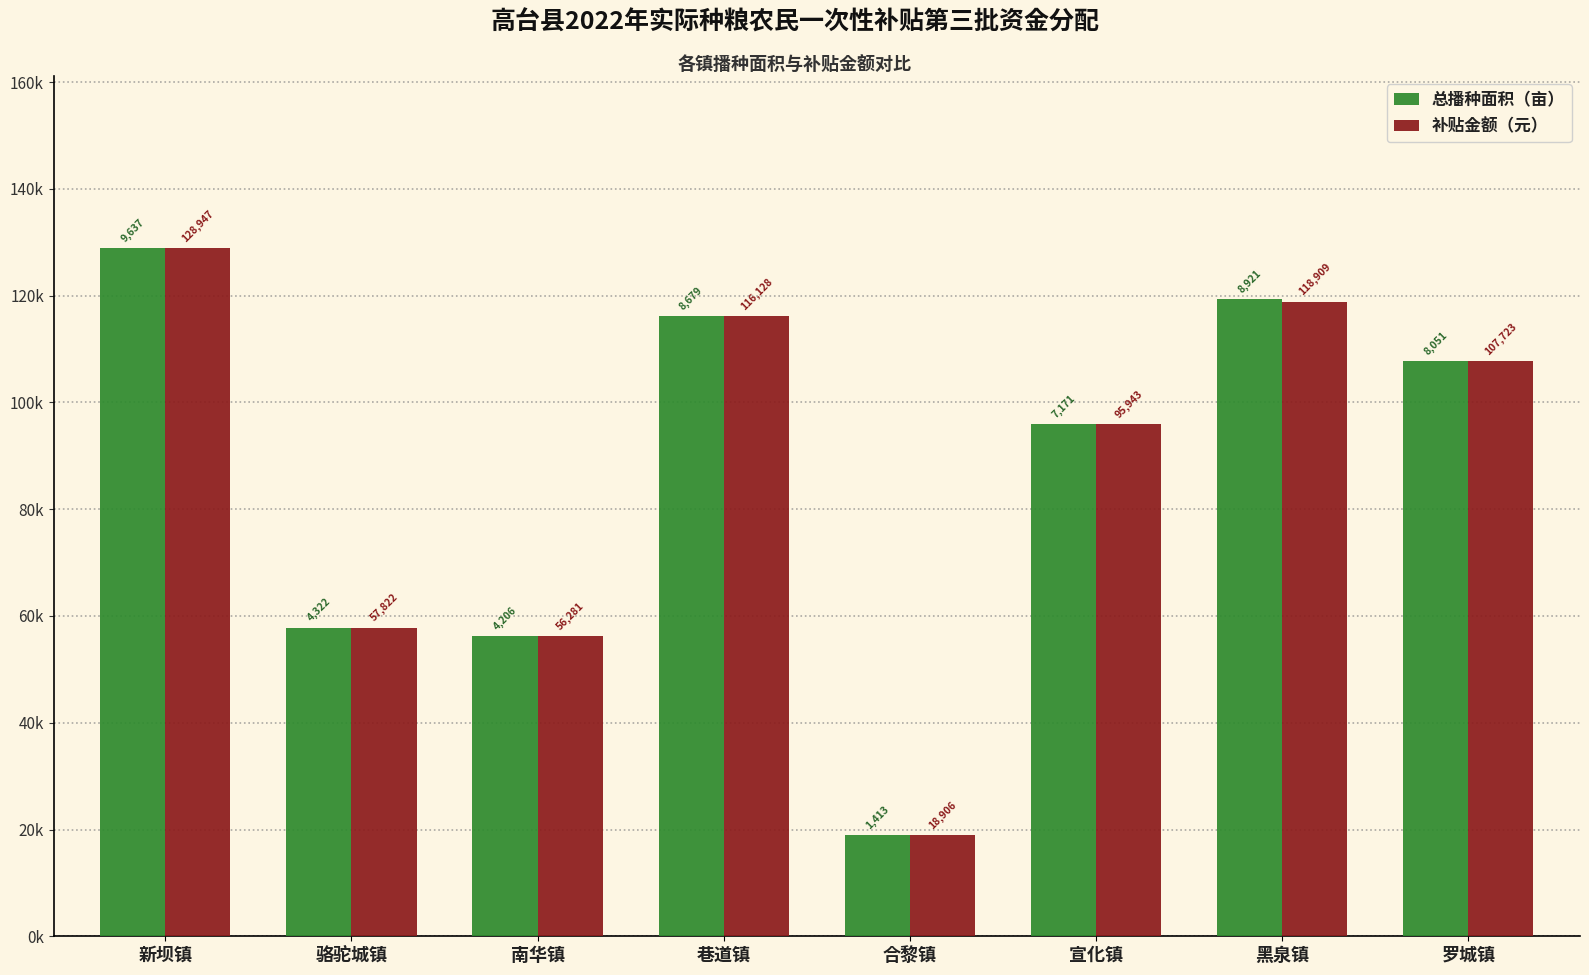

At how many categories does at least one series exceed 47201?

7